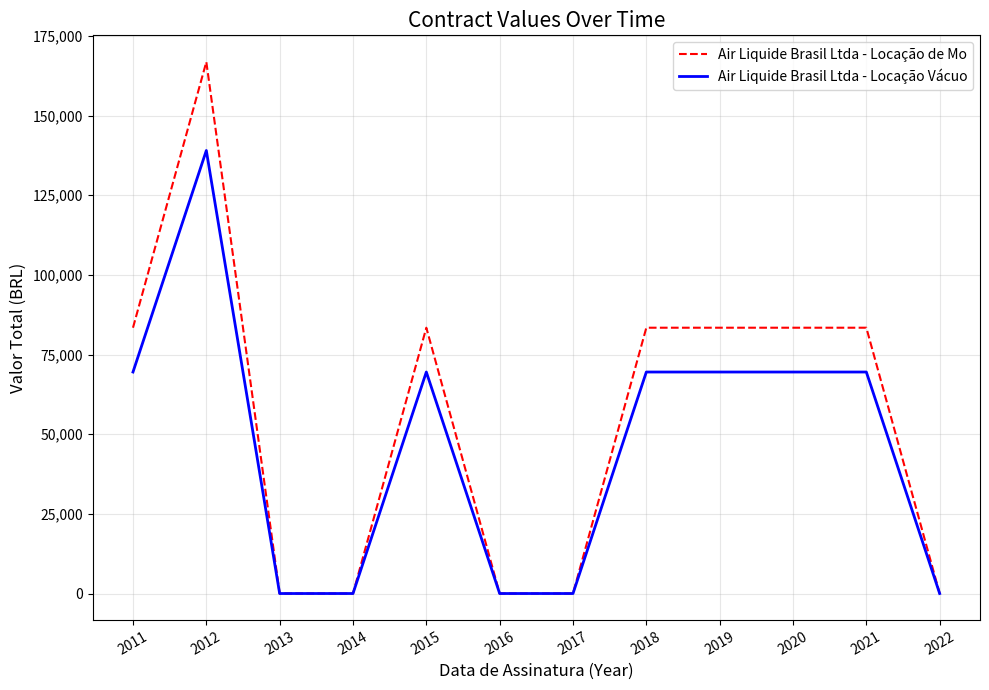

Reading left to right, extract all data points from this chart.

Air Liquide Brasil Ltda - Locação de Mo: 2011=83421.2	2012=166842.5	2013=0.0	2014=0.0	2015=83421.2	2016=0.0	2017=0.0	2018=83421.2	2019=83421.2	2020=83421.2	2021=83421.2	2022=0.0
Air Liquide Brasil Ltda - Locação Vácuo: 2011=69517.7	2012=139035.4	2013=0.0	2014=0.0	2015=69517.7	2016=0.0	2017=0.0	2018=69517.7	2019=69517.7	2020=69517.7	2021=69517.7	2022=0.0